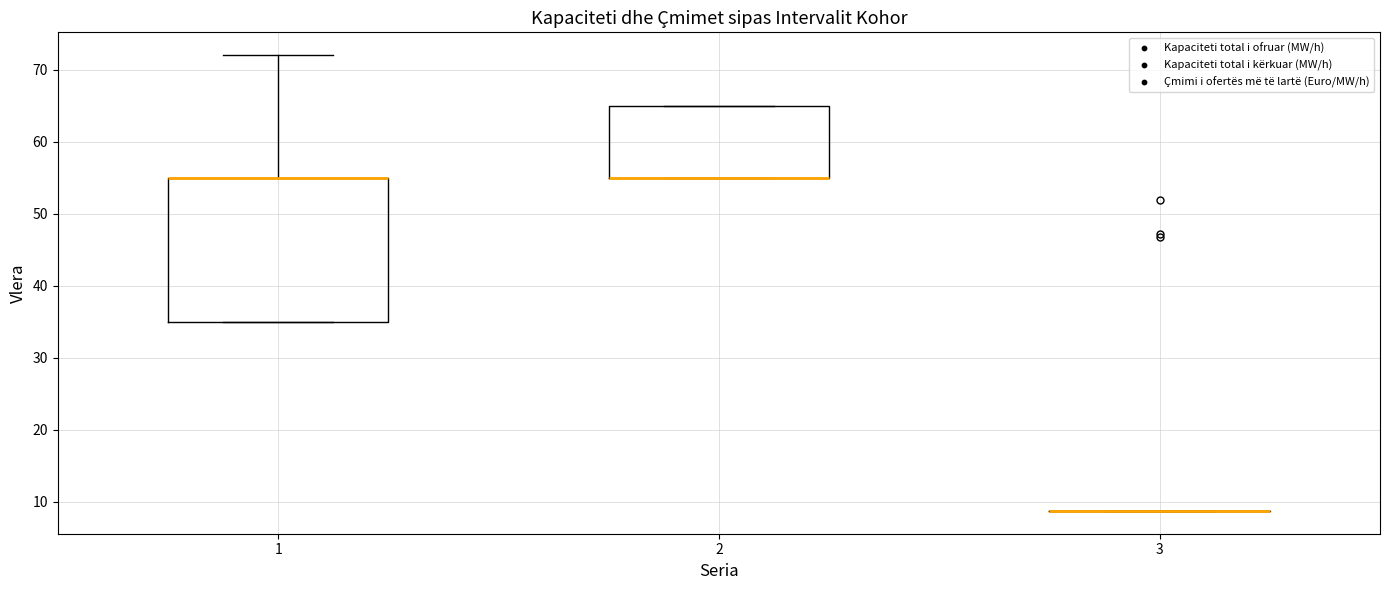

Comparing the boxes themselves (not the whiskers), which one is the tallest?

1